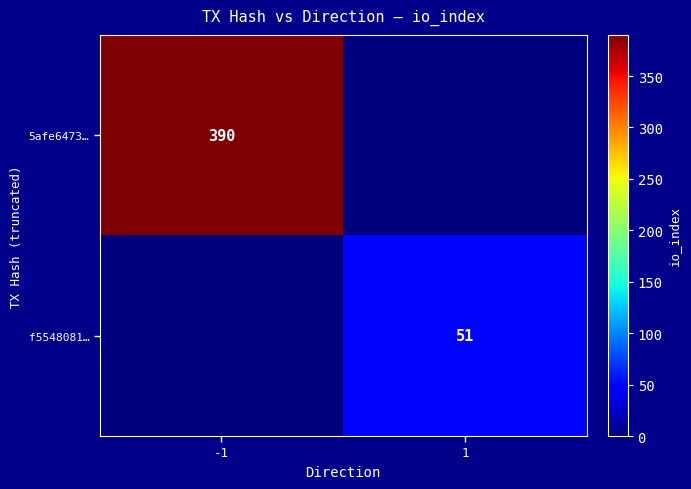

Is it true that f5548081… equals 11 at 1?

False